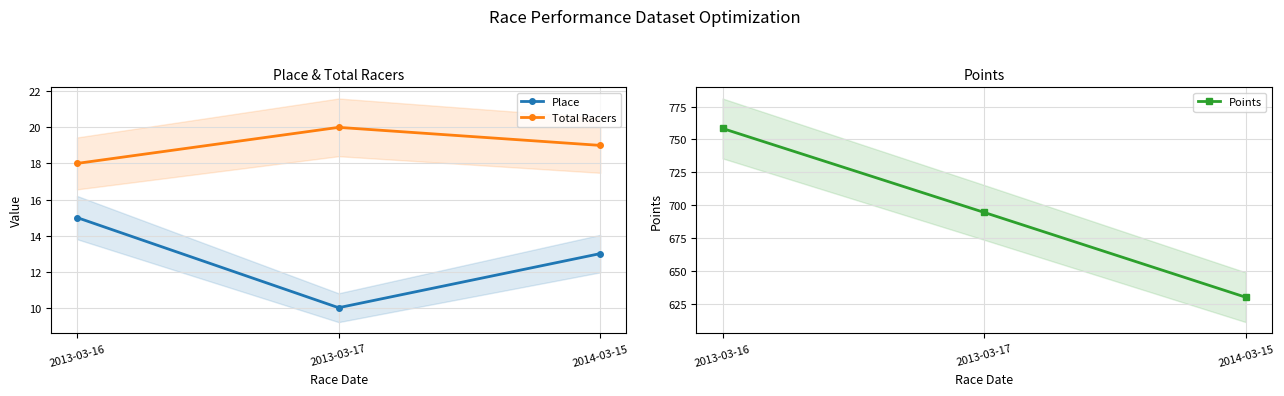

What is the difference between the Total Racers values at 2013-03-16 and 2013-03-17?

2